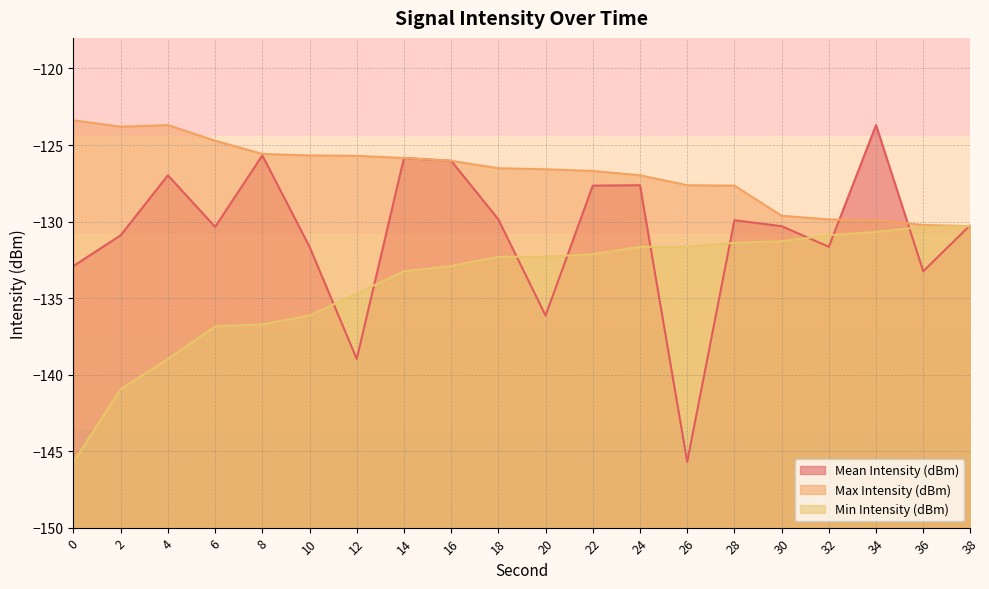

What is the value of the Min Intensity (dBm) point at the 18th from the left?

-130.7